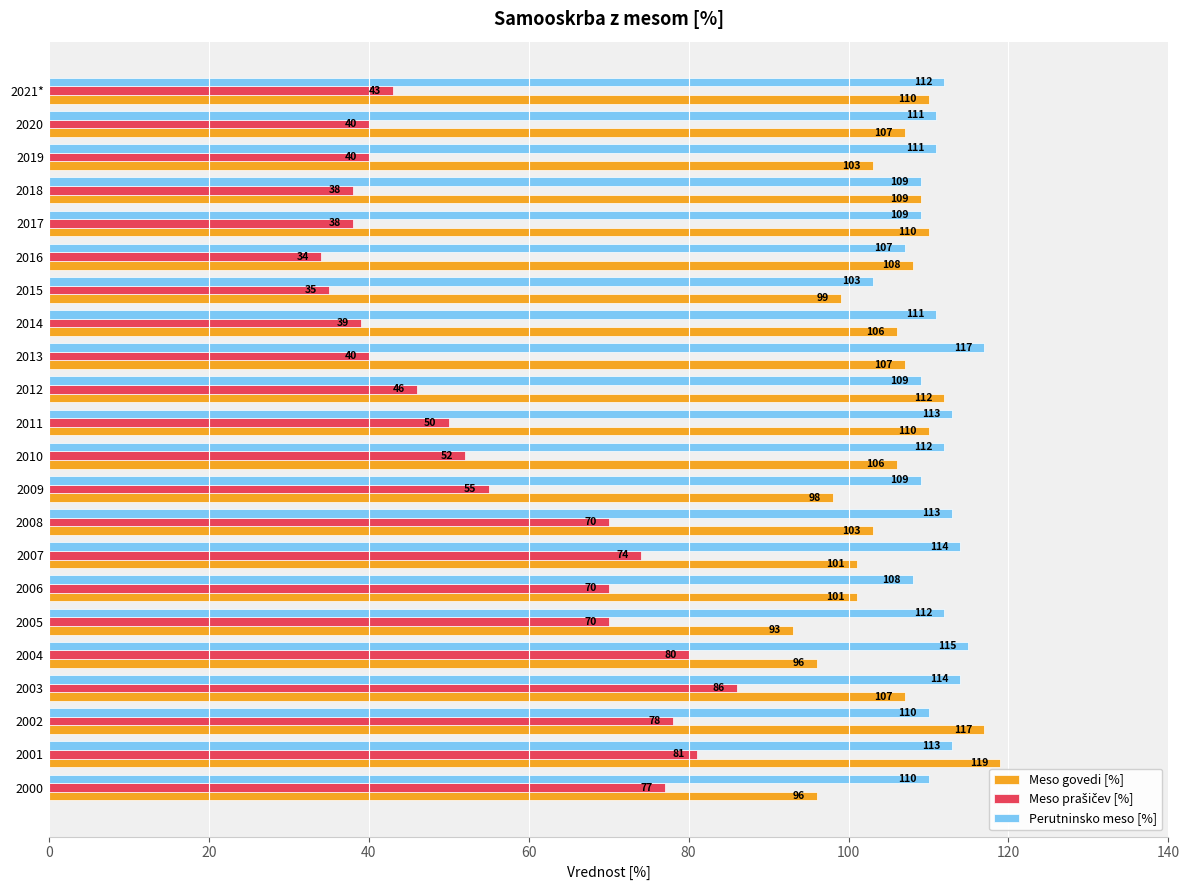

Is it true that Perutninsko meso [%] equals 110 at 2000?

True